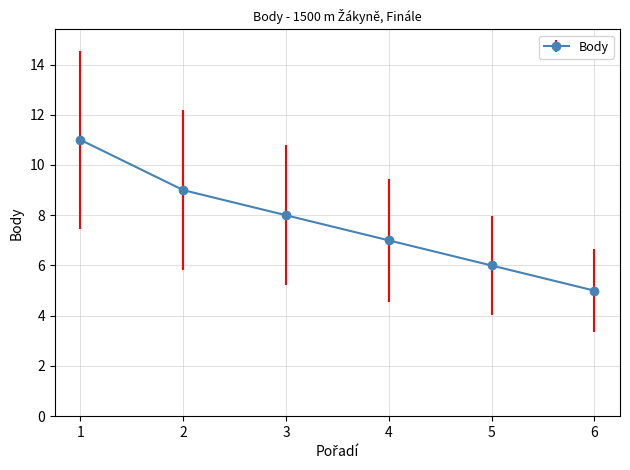

Reading right to left, extract all data points from this chart.

6=5	5=6	4=7	3=8	2=9	1=11